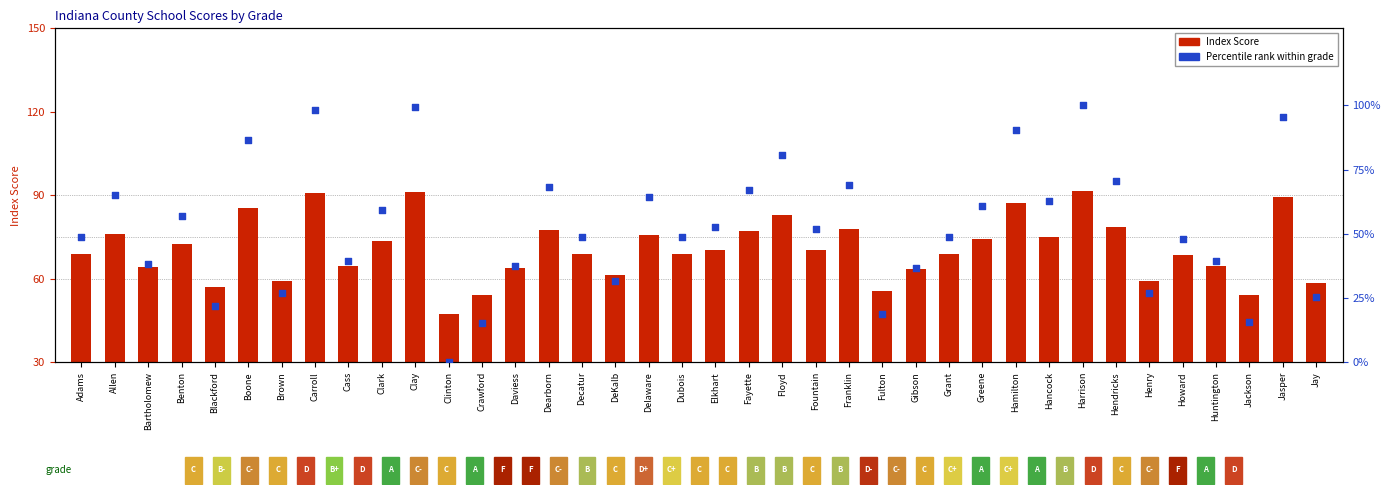

Is the value of Index Score at Clay greater than the value of Percentile rank at Howard?

Yes